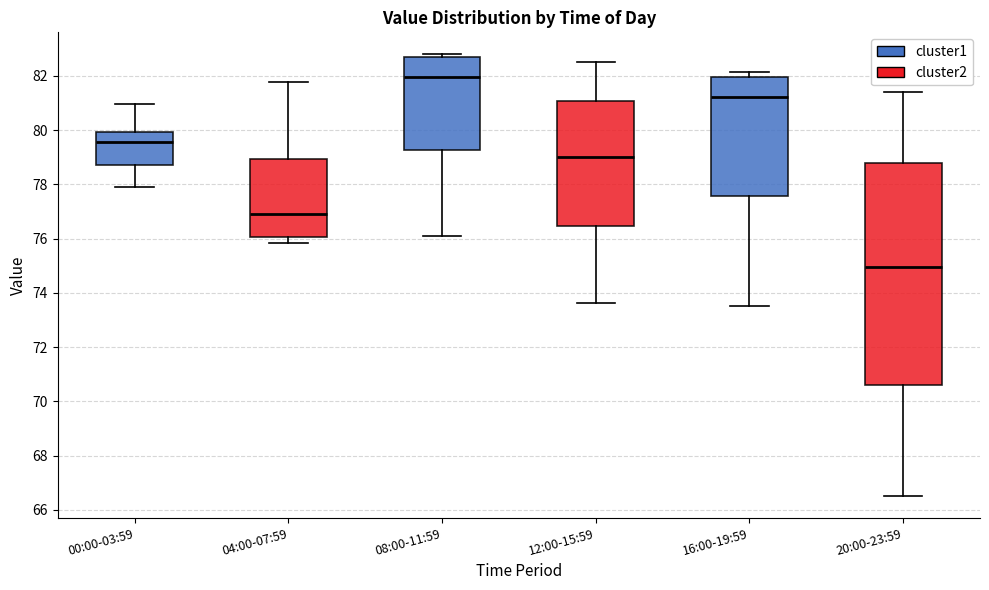

Which box's median line is the lowest?

20:00-23:59